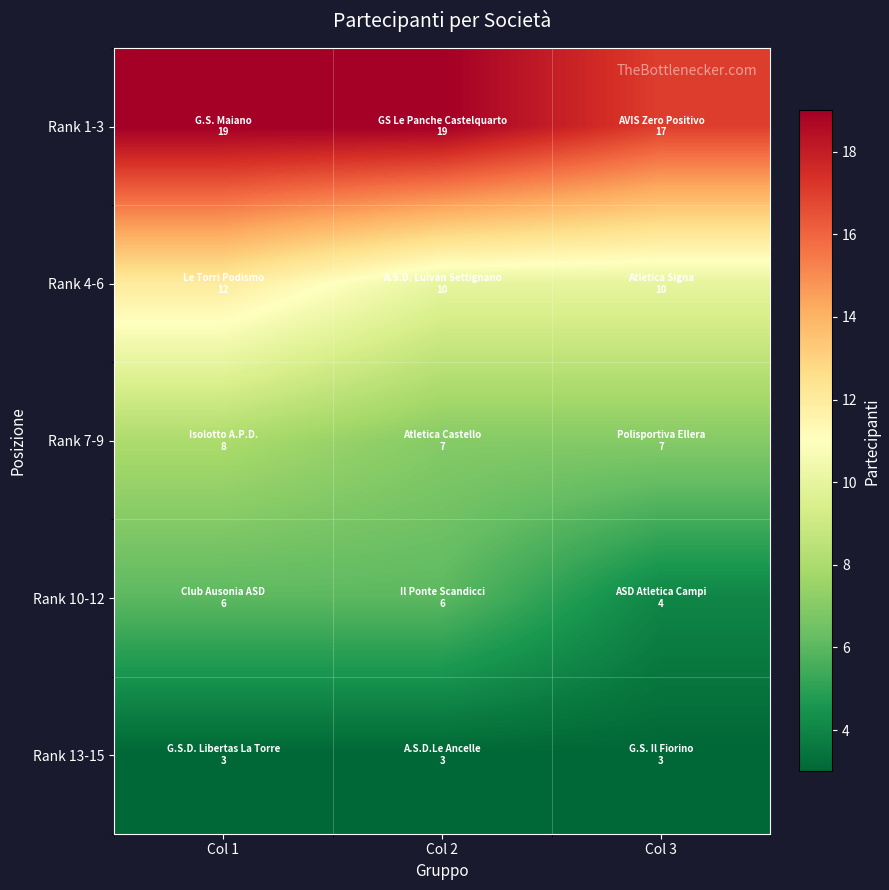

Rank the series at Col 3 from lowest to highest value.

Rank 13-15, Rank 10-12, Rank 7-9, Rank 4-6, Rank 1-3